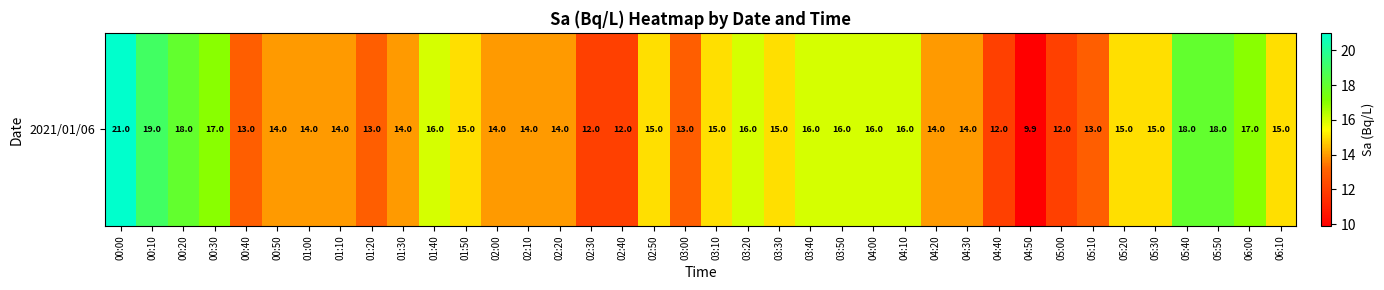

What is the greatest value displayed?

21.0